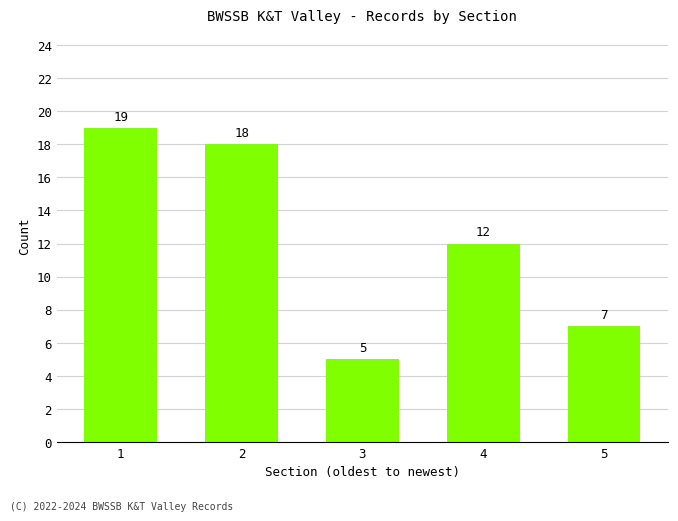

At which category does the chart reach its minimum across all series?

3